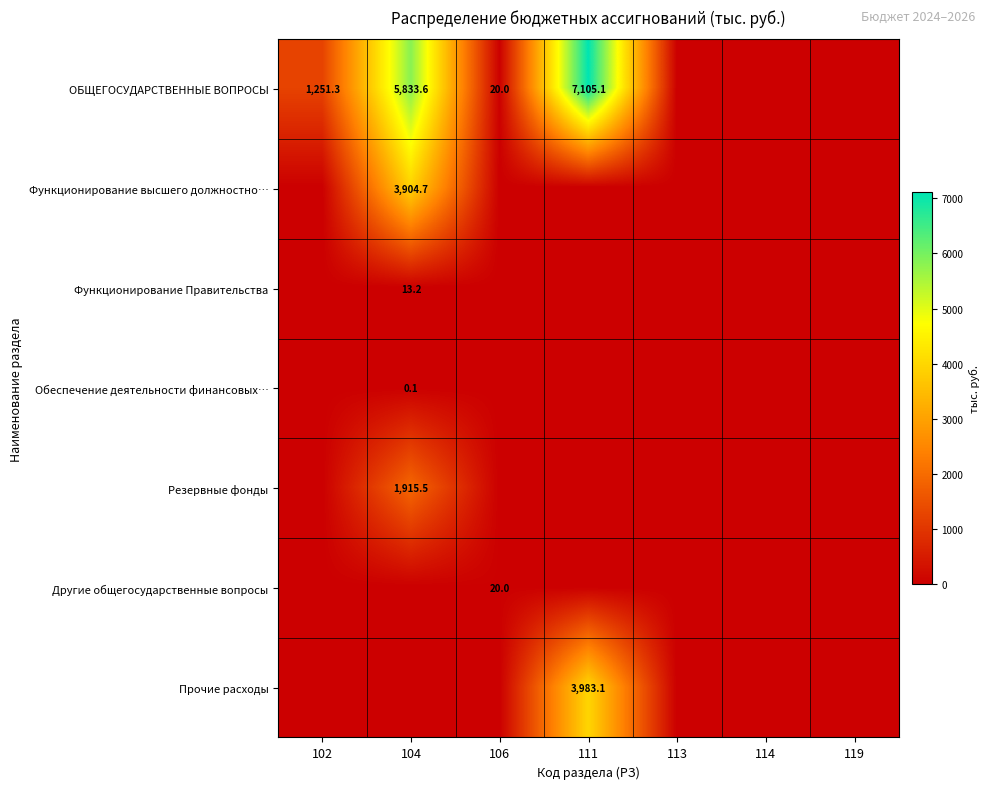

Is the value of Обеспечение деятельности финансовых… at 104 greater than the value of ОБЩЕГОСУДАРСТВЕННЫЕ ВОПРОСЫ at 102?

No